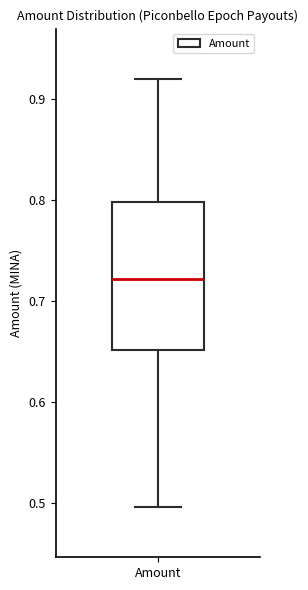

Read this box plot against the y-axis: the position of the median line, the range covered by the box, and the ends of both whiskers. The values are not printed on the chart, so give them approximately, as read against the axis.

median 0.72, box 0.65 to 0.80, whiskers 0.50 to 0.92